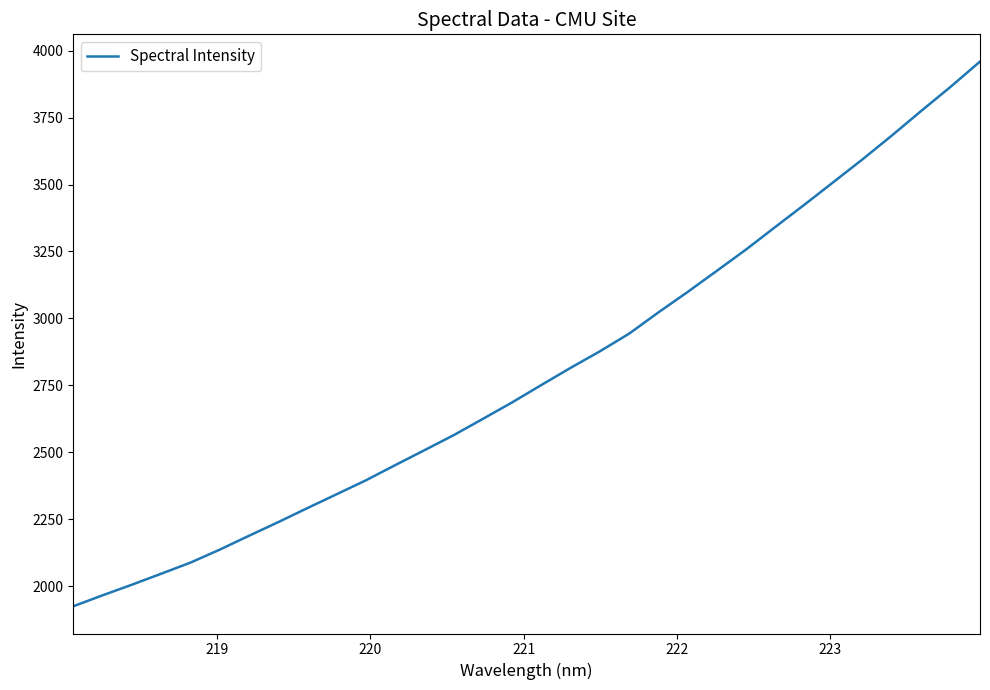

What is the difference between the maximum and minimum values?

2034.3